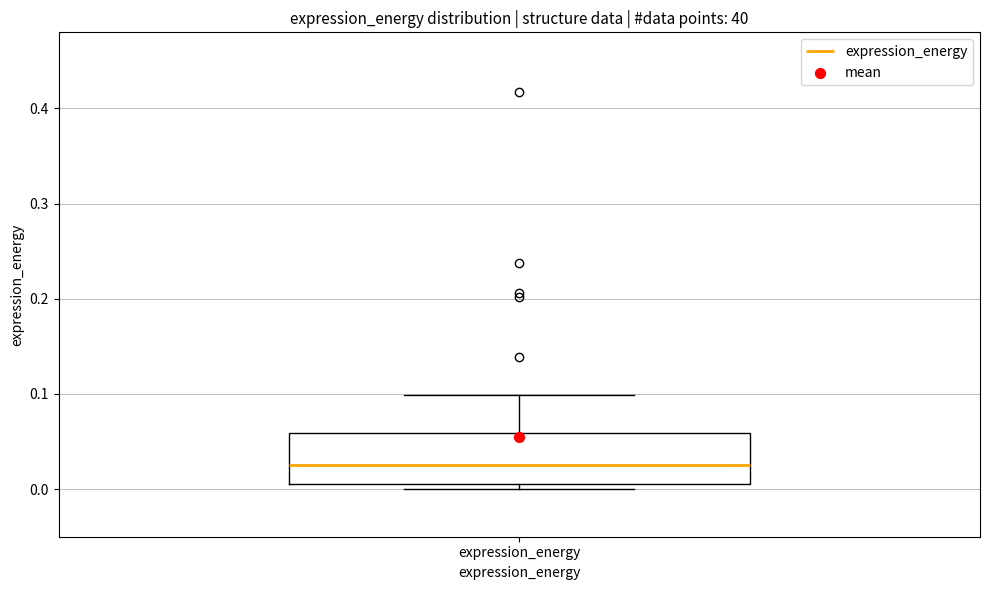

Transcribe this box plot: give where the median line is, the range the box spans, and where the two whiskers end, as read against the y-axis. The values are not printed on the chart, so give them approximately, as read against the axis.

median 0.02, box 0.01 to 0.06, whiskers 0.00 to 0.10